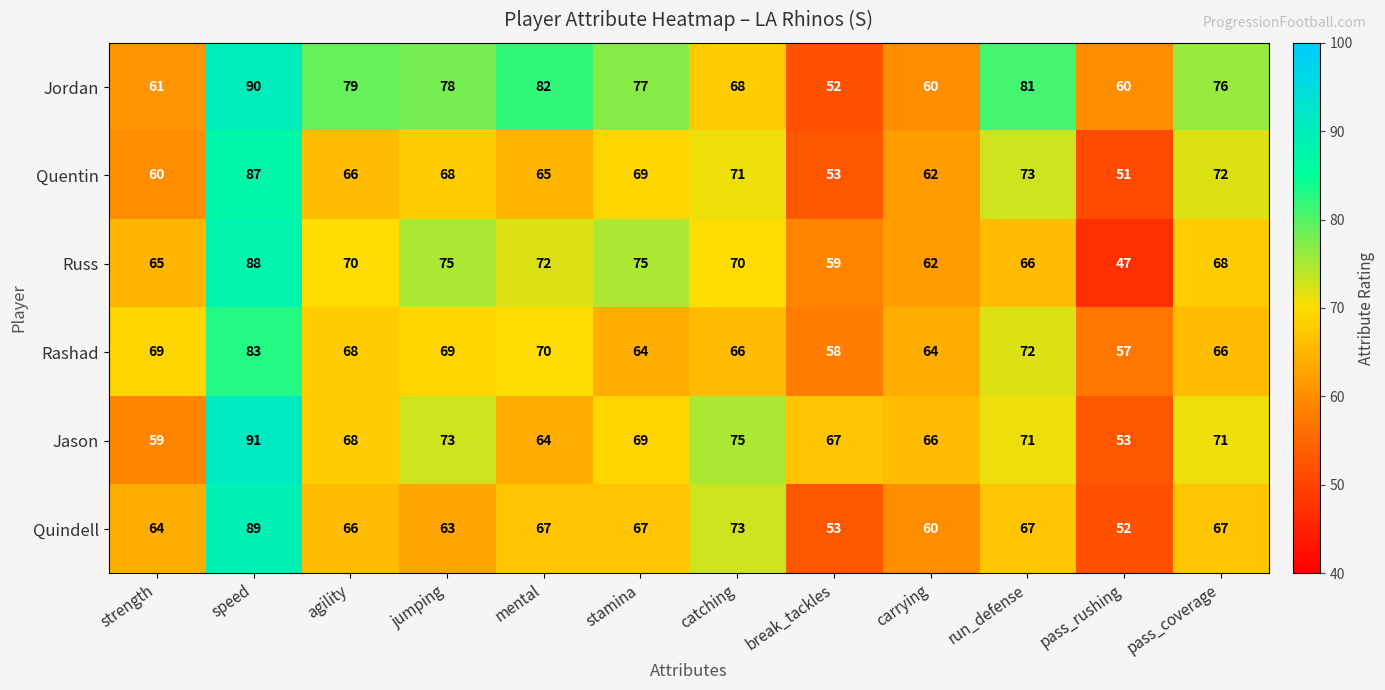

Which series has the largest total across all categories?

Jordan